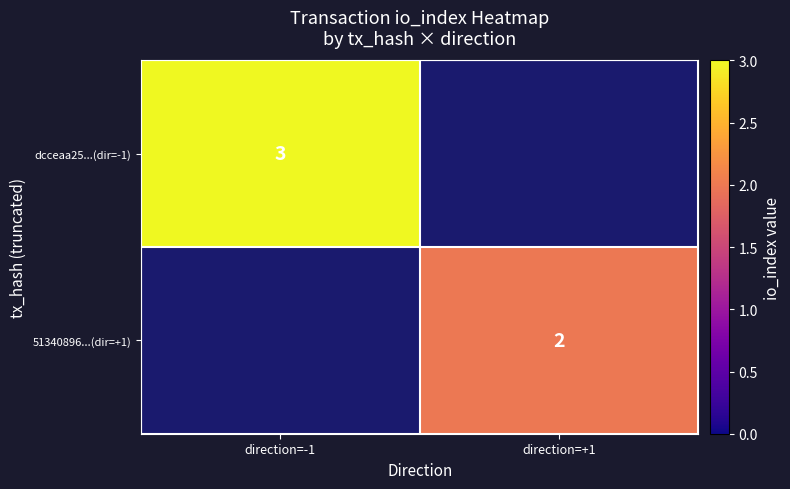

Is the value of 51340896...(dir=+1) at direction=+1 greater than the value of dcceaa25...(dir=-1) at direction=-1?

No